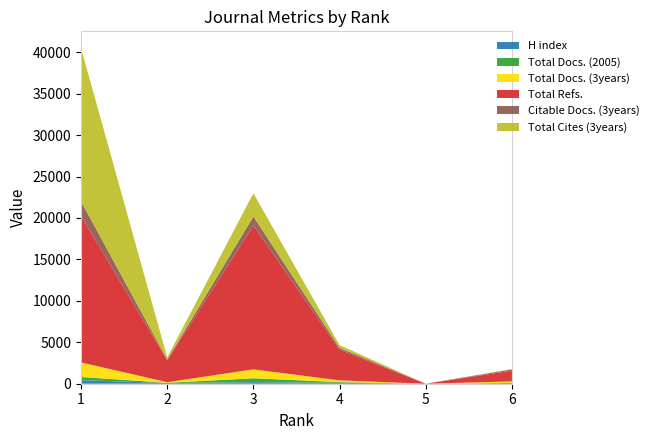

Reading left to right, list all the values displayed in this chart.

H index: 429	88	188	114	0	9
Total Docs. (2005): 383	24	468	82	0	87
Total Docs. (3years): 1755	71	1076	209	0	186
Total Refs.: 17688	2670	17368	3719	0	1293
Citable Docs. (3years): 1754	71	1076	208	0	156
Total Cites (3years): 18488	251	2808	324	0	38